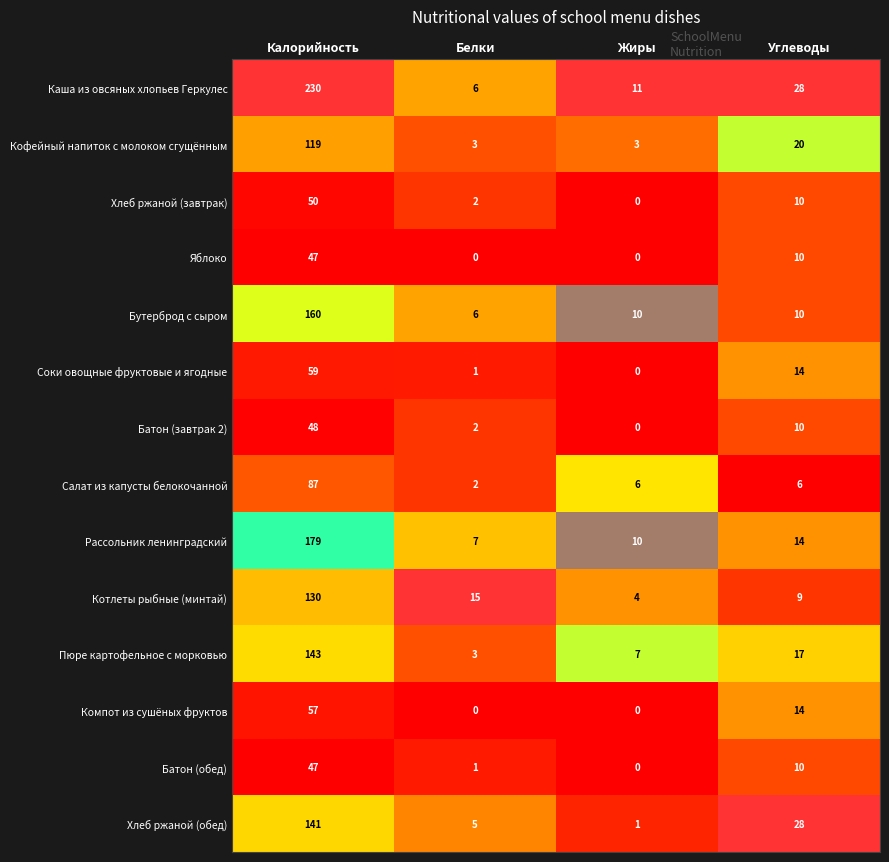

The value of Яблоко at Углеводы is 10. True or false?

True